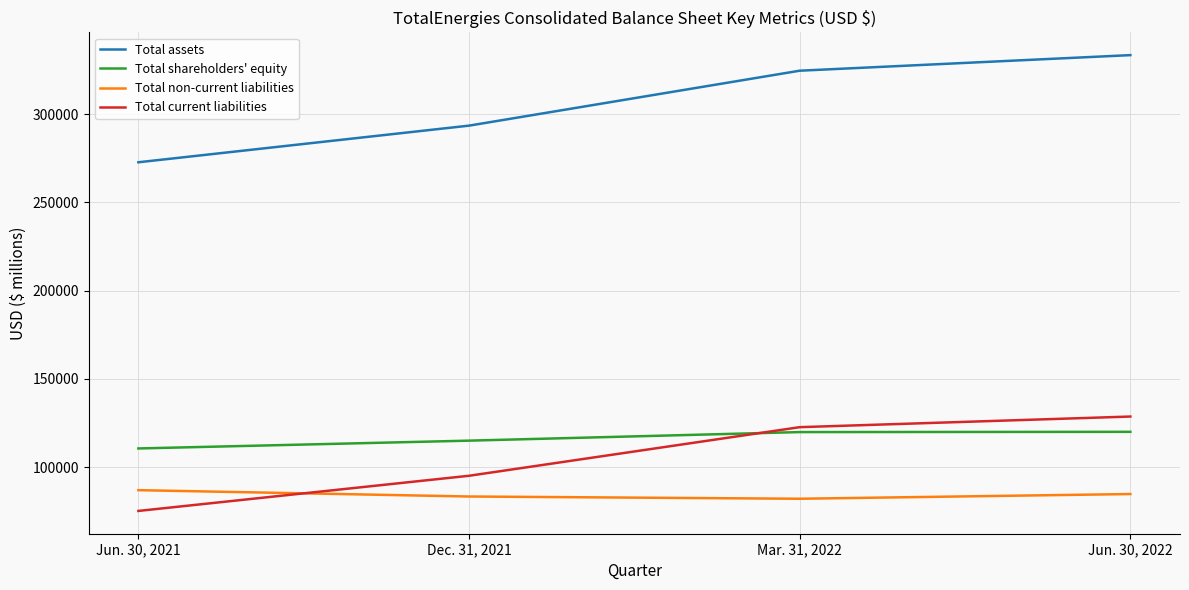

True or false: Total assets and Total current liabilities cross at least once.

False